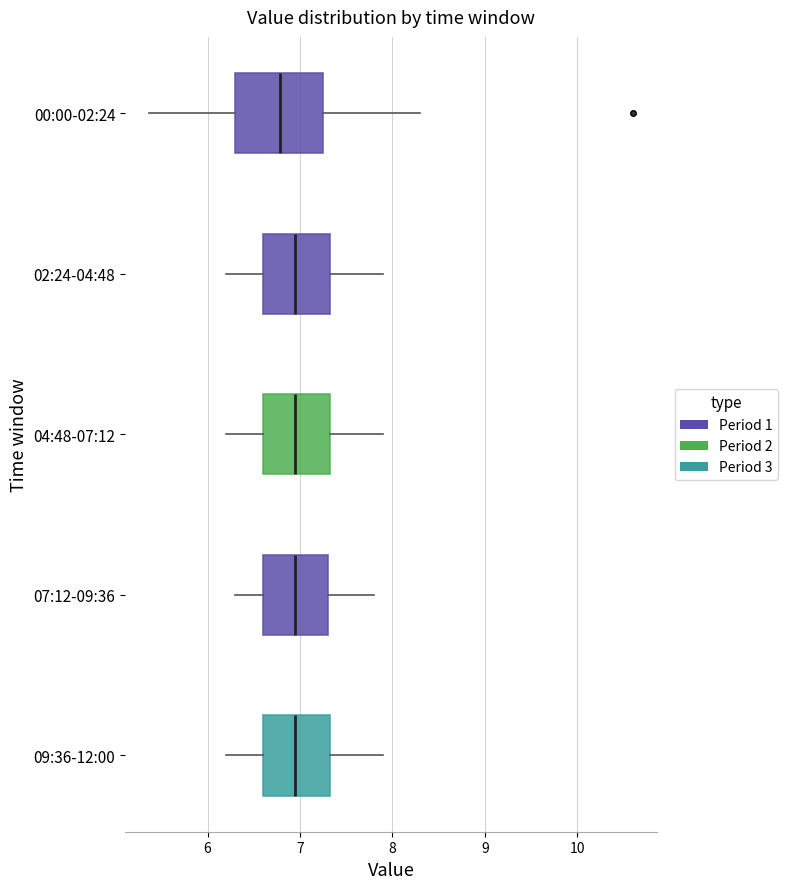

Which box is the widest, from its left edge to its right edge?

00:00-02:24